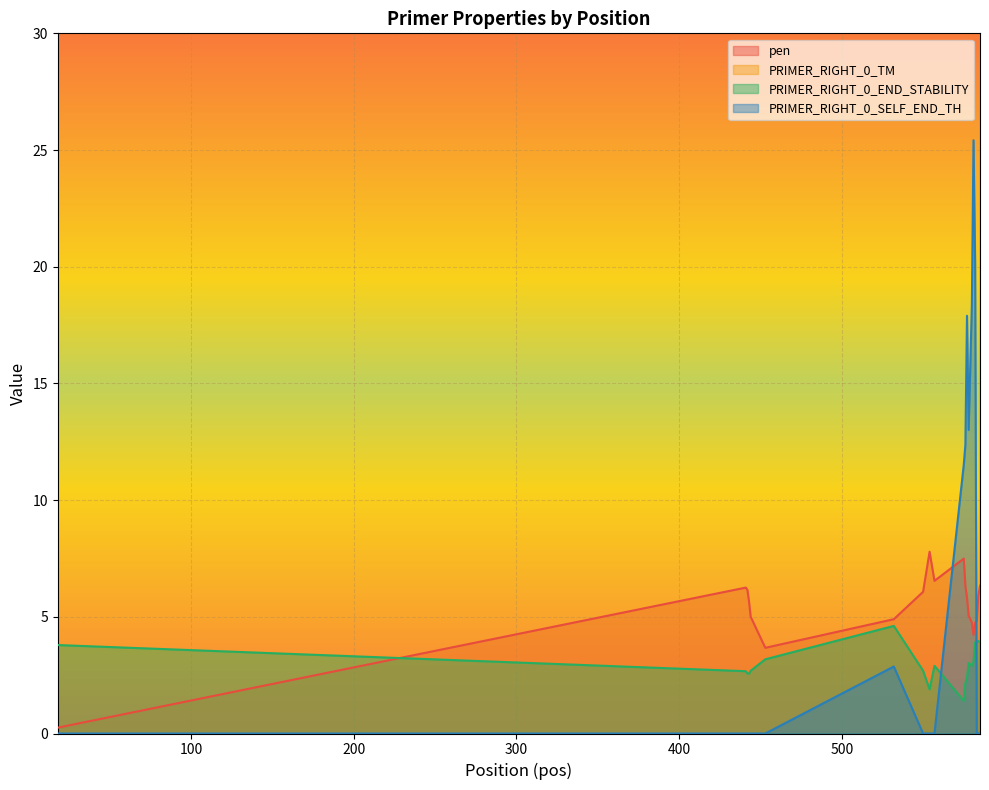

What is the value of the pen point at the 2nd from the left?

6.3